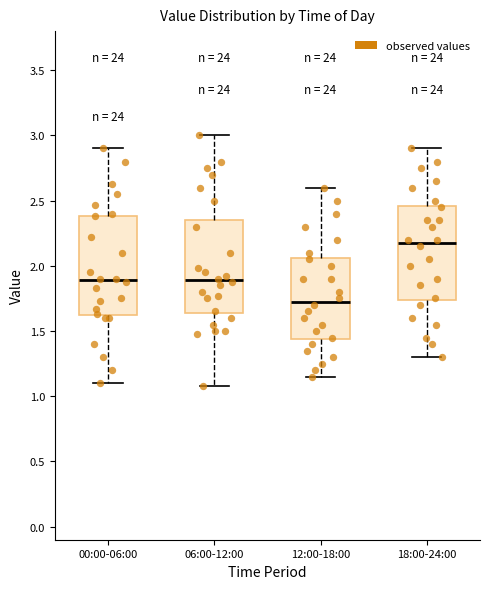

Where does the median line of the box for 18:00-24:00 sit on the y-axis? The values are not printed on the chart, so give them approximately, as read against the axis.

2.20